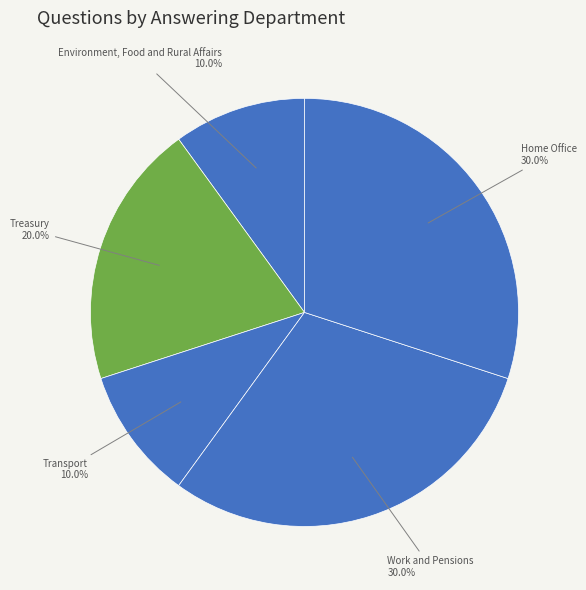

Count the number of slices in the pie.

5